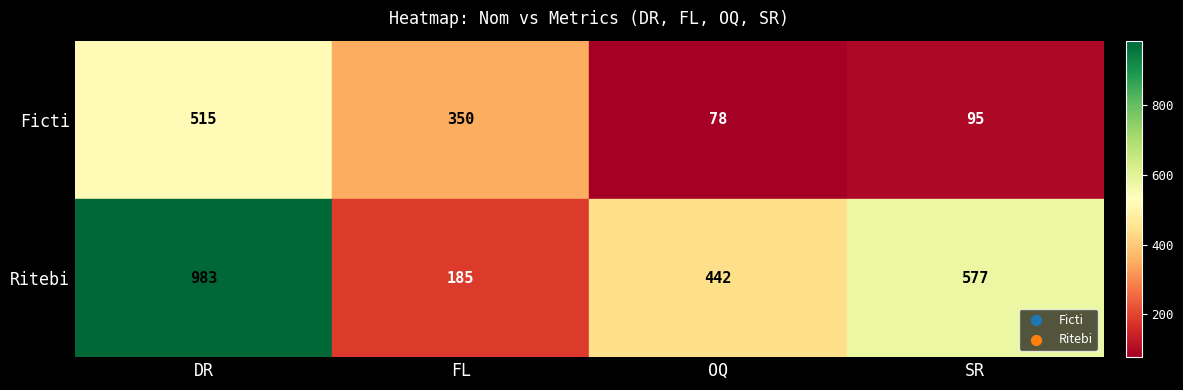

List the labels in order of Ficti value, largest first.

DR, FL, SR, OQ